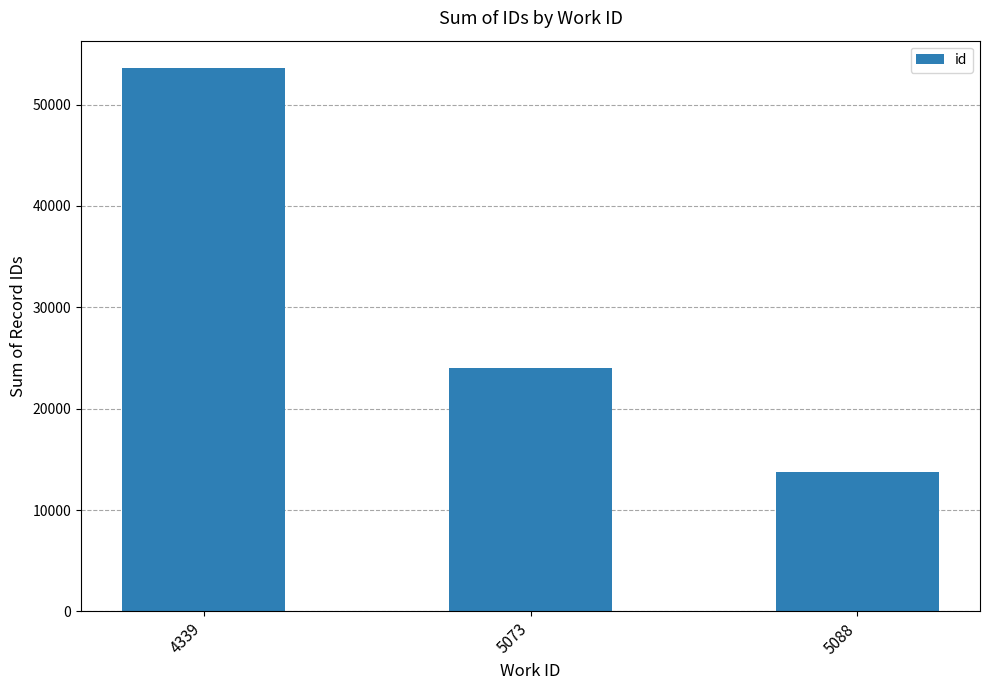

What is the ratio of the value at 4339 to the value at 5088?

3.9